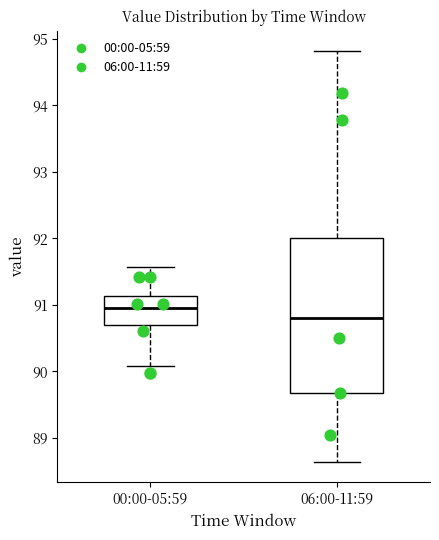

Reading left to right, read every box against the y-axis: the position of its median line, the range the box covers, and the ends of its whiskers. The values are not printed on the chart, so give them approximately, as read against the axis.

00:00-05:59: median 91.0, box 90.7 to 91.1, whiskers 90.1 to 91.6
06:00-11:59: median 90.8, box 89.7 to 92.0, whiskers 88.6 to 94.8